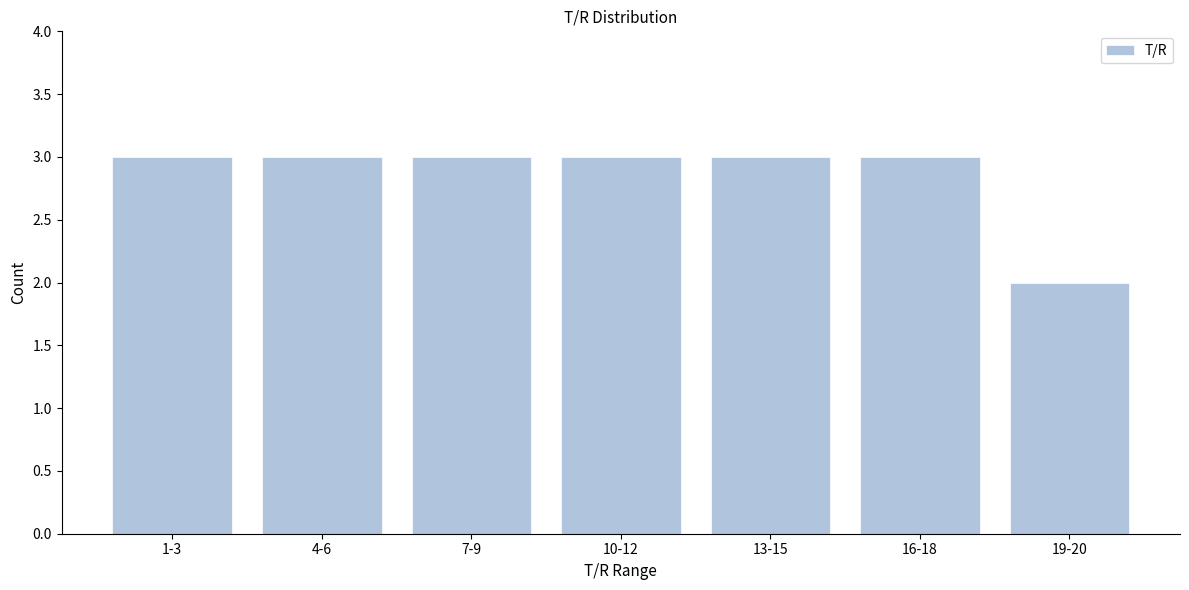

Reading left to right, extract all data points from this chart.

3	3	3	3	3	3	2